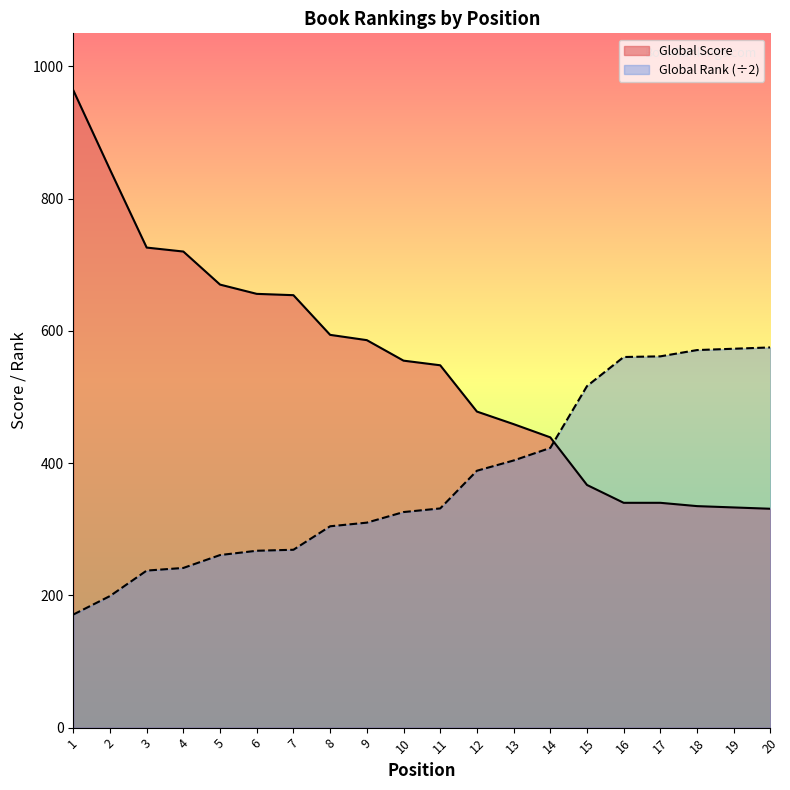

At how many categories does at least one series exceed 948?

1